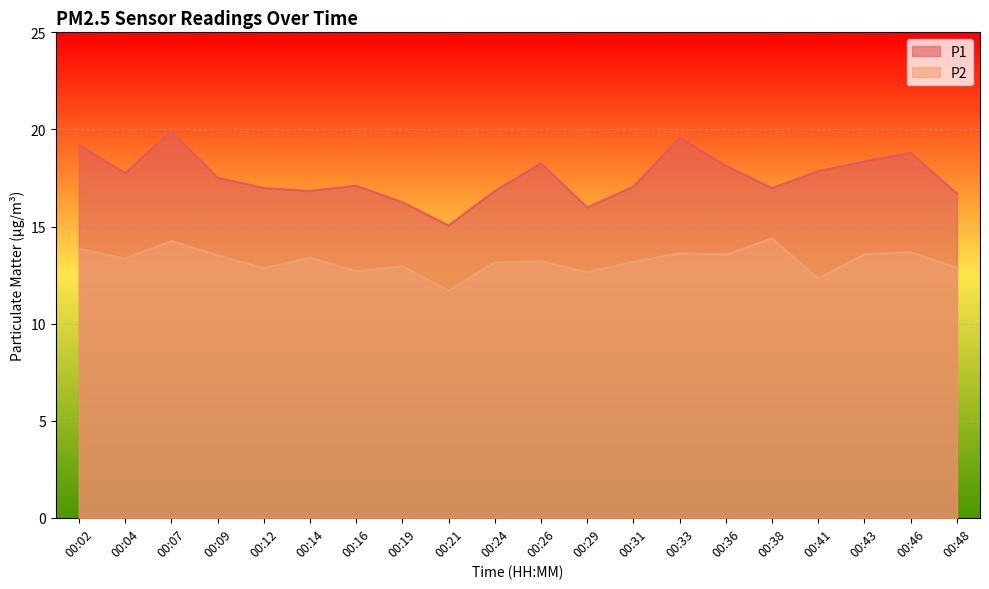

Reading right to left, list all the values displayed in this chart.

P1: 00:48=16.7	00:46=18.8	00:43=18.4	00:41=17.9	00:38=17.0	00:36=18.1	00:33=19.6	00:31=17.1	00:29=16.0	00:26=18.2	00:24=16.8	00:21=15.1	00:19=16.2	00:16=17.1	00:14=16.8	00:12=17.0	00:09=17.5	00:07=19.9	00:04=17.8	00:02=19.2
P2: 00:48=12.9	00:46=13.7	00:43=13.6	00:41=12.3	00:38=14.4	00:36=13.6	00:33=13.6	00:31=13.2	00:29=12.7	00:26=13.2	00:24=13.2	00:21=11.7	00:19=12.9	00:16=12.7	00:14=13.4	00:12=12.8	00:09=13.5	00:07=14.2	00:04=13.3	00:02=13.8